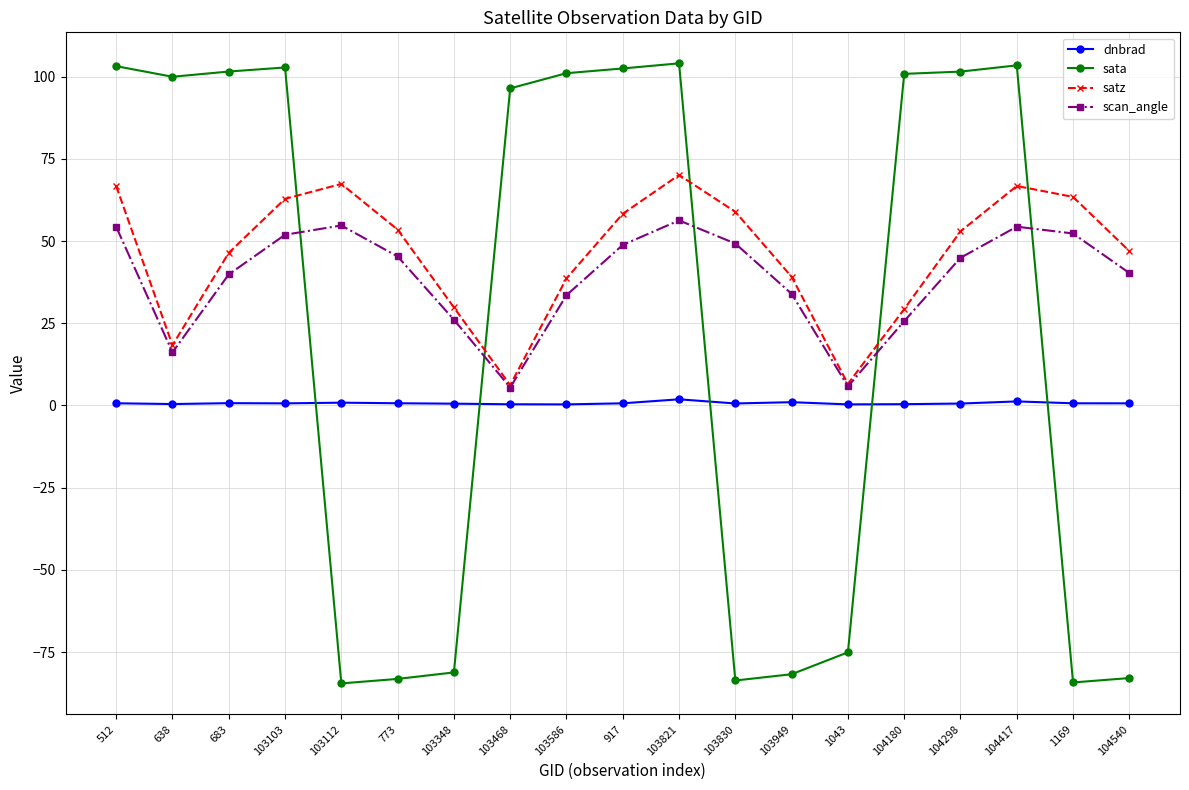

At 683, list the series in order from smallest to largest.

dnbrad, scan_angle, satz, sata